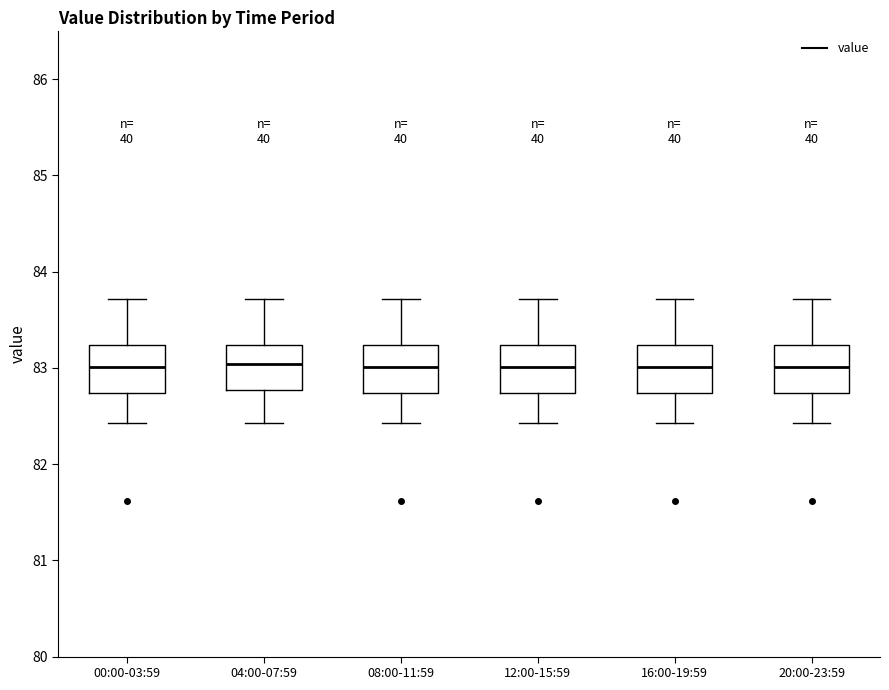

Where does the median line of the box for 12:00-15:59 sit on the y-axis? The values are not printed on the chart, so give them approximately, as read against the axis.

83.0